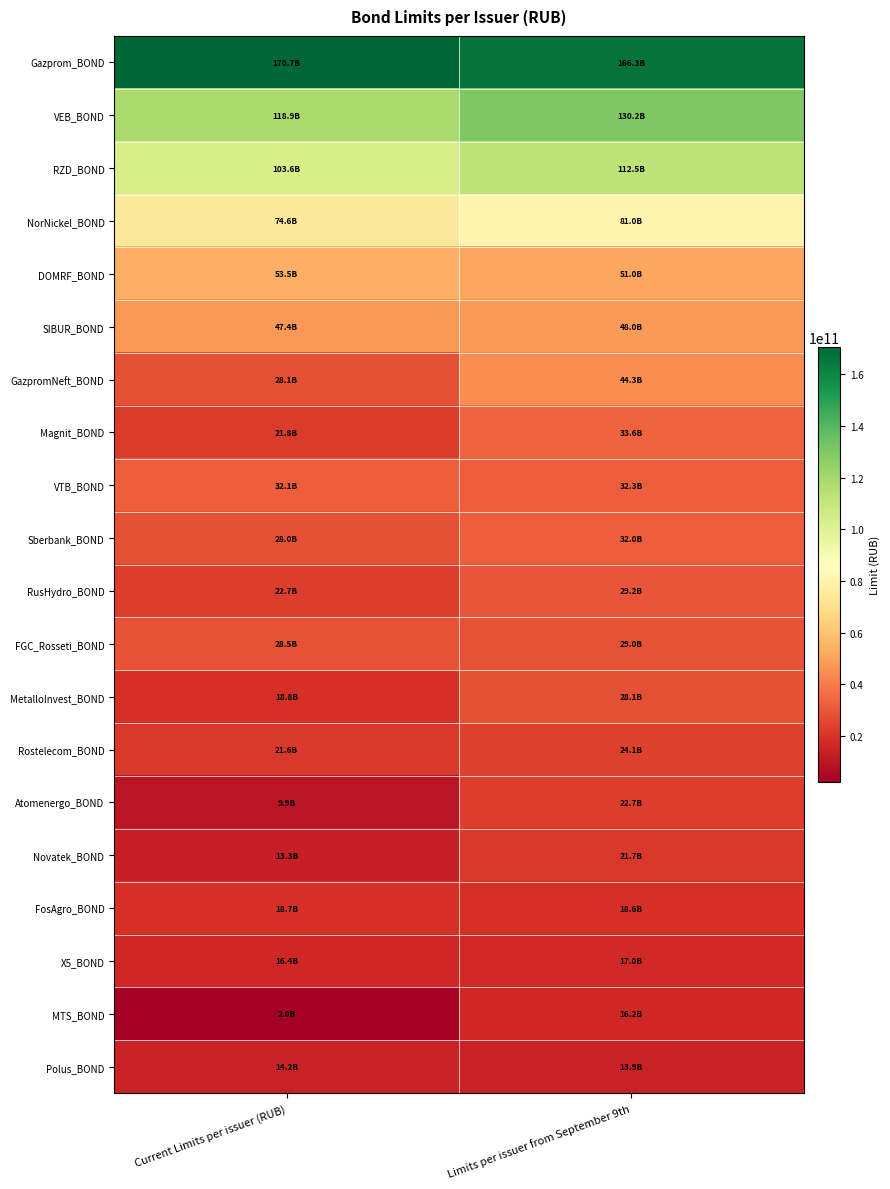

What is the total value across all series at Limits per issuer from September 9th?

951668000000